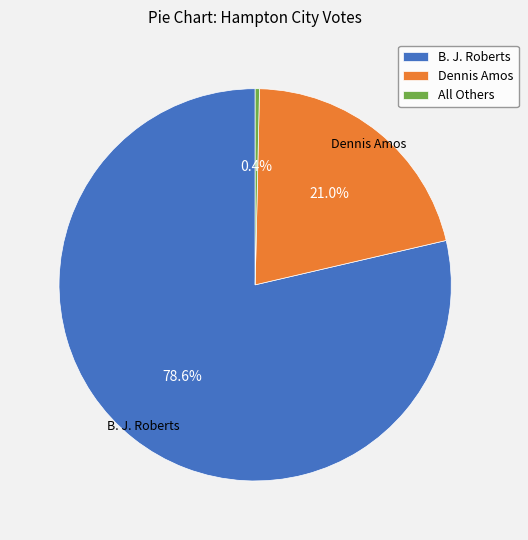

How many segments does this pie chart have?

3